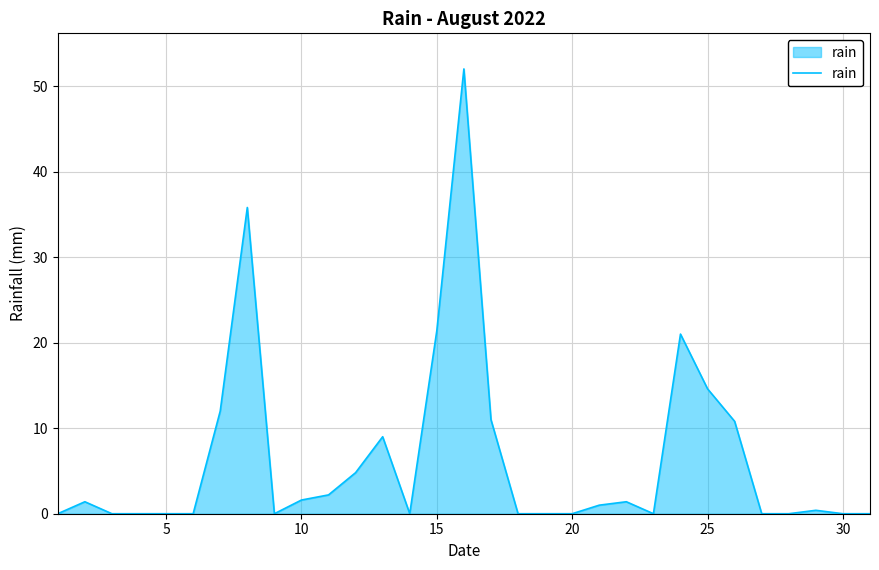

What is the maximum value shown in the chart?

52.0